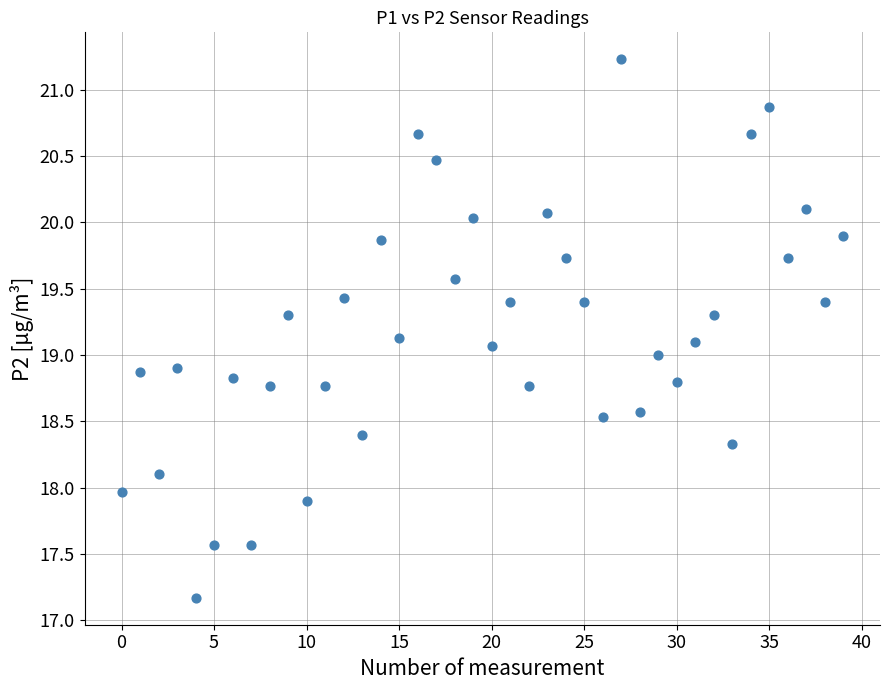

What is the range of Y values (max minus min)?

4.1